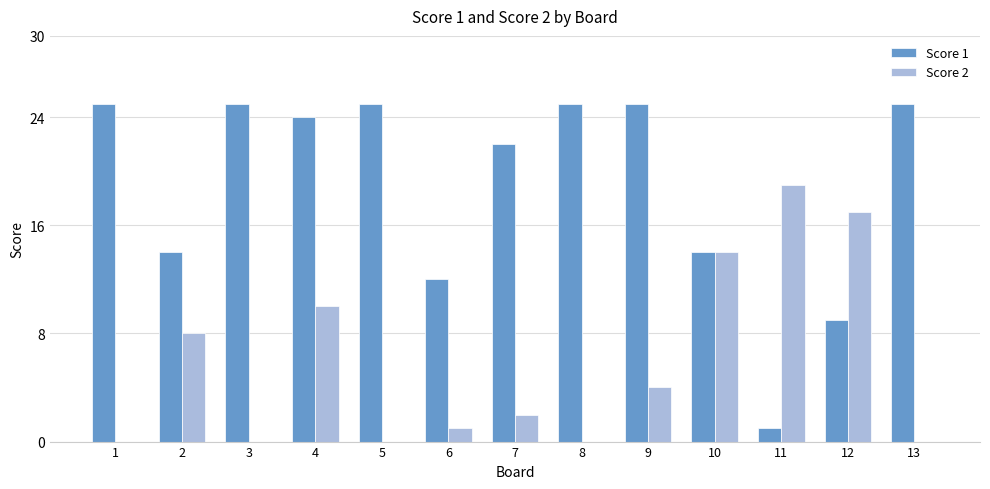

Is the value of Score 2 at 7 greater than the value of Score 1 at 3?

No